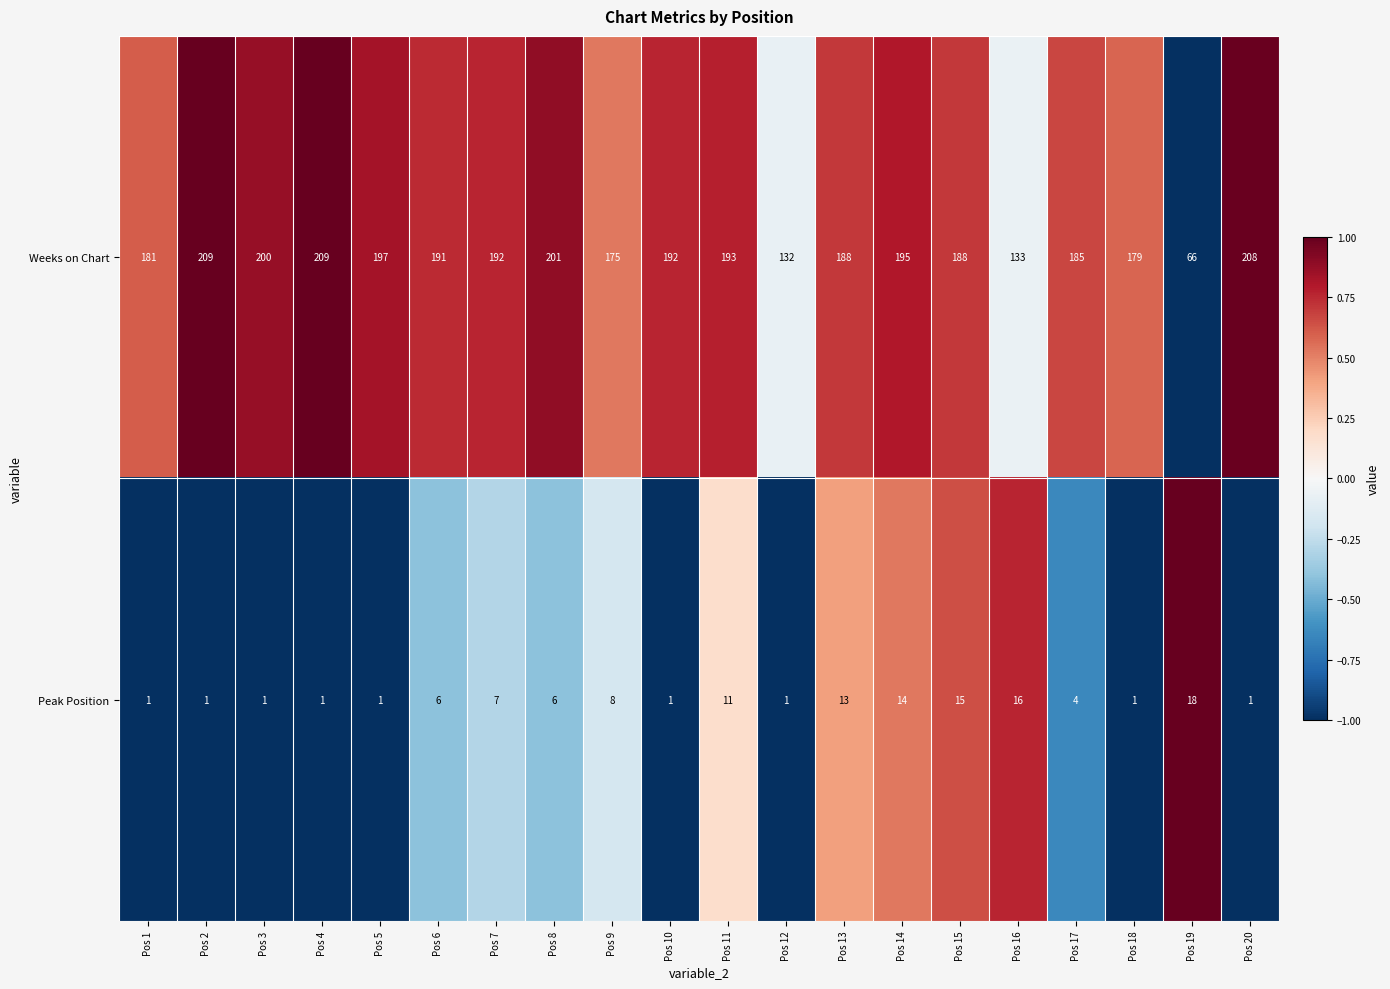

What is the difference between the highest and lowest values at Pos 3?

199